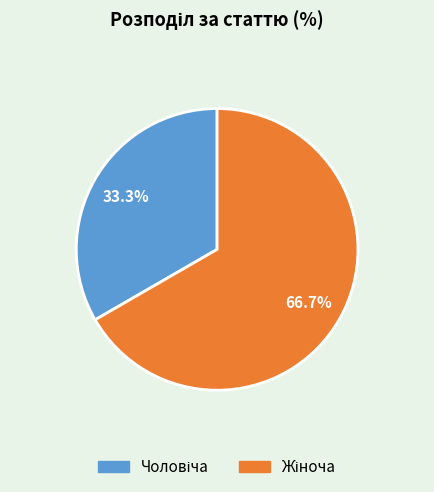

How many slices are in this pie chart?

2